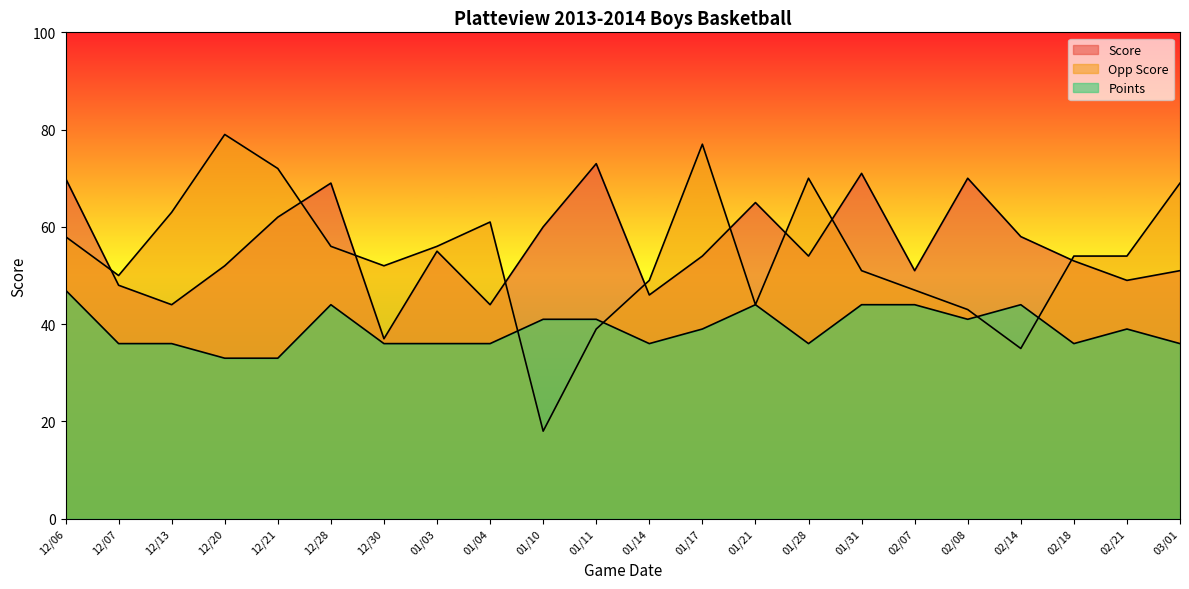

What are all the series names shown in the legend?

Score, Opp Score, Points